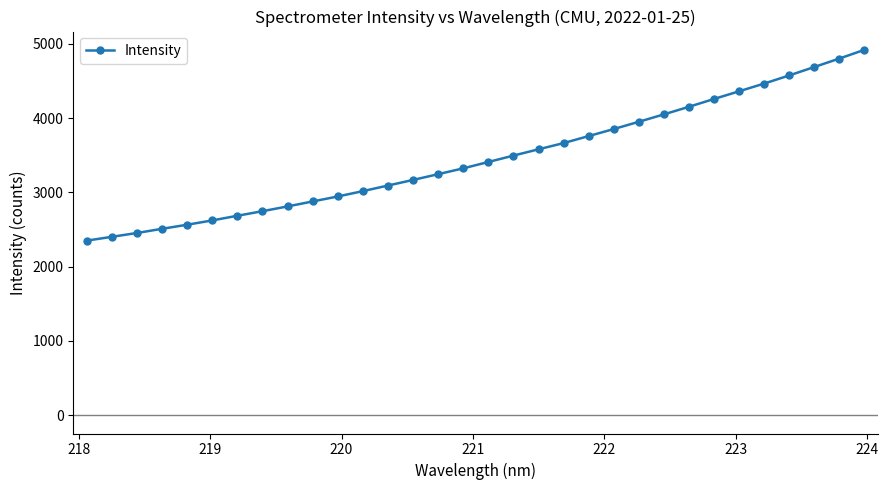

What is the value of the 31st point from the left?

4800.8